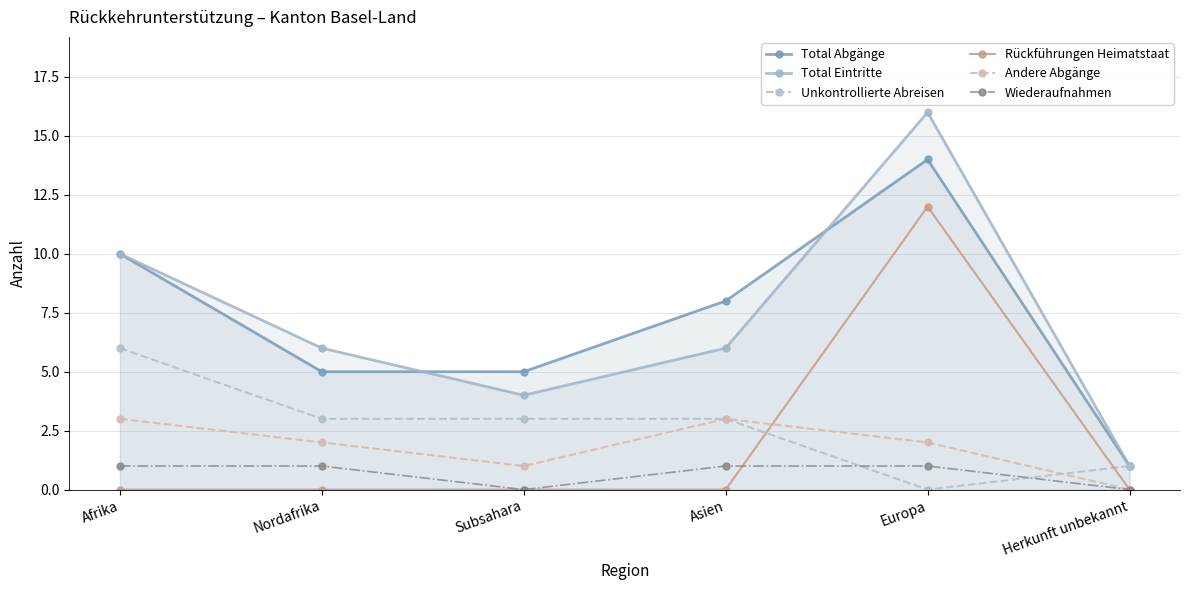

True or false: Andere Abgänge has more than 1 points higher than both neighbors.

False